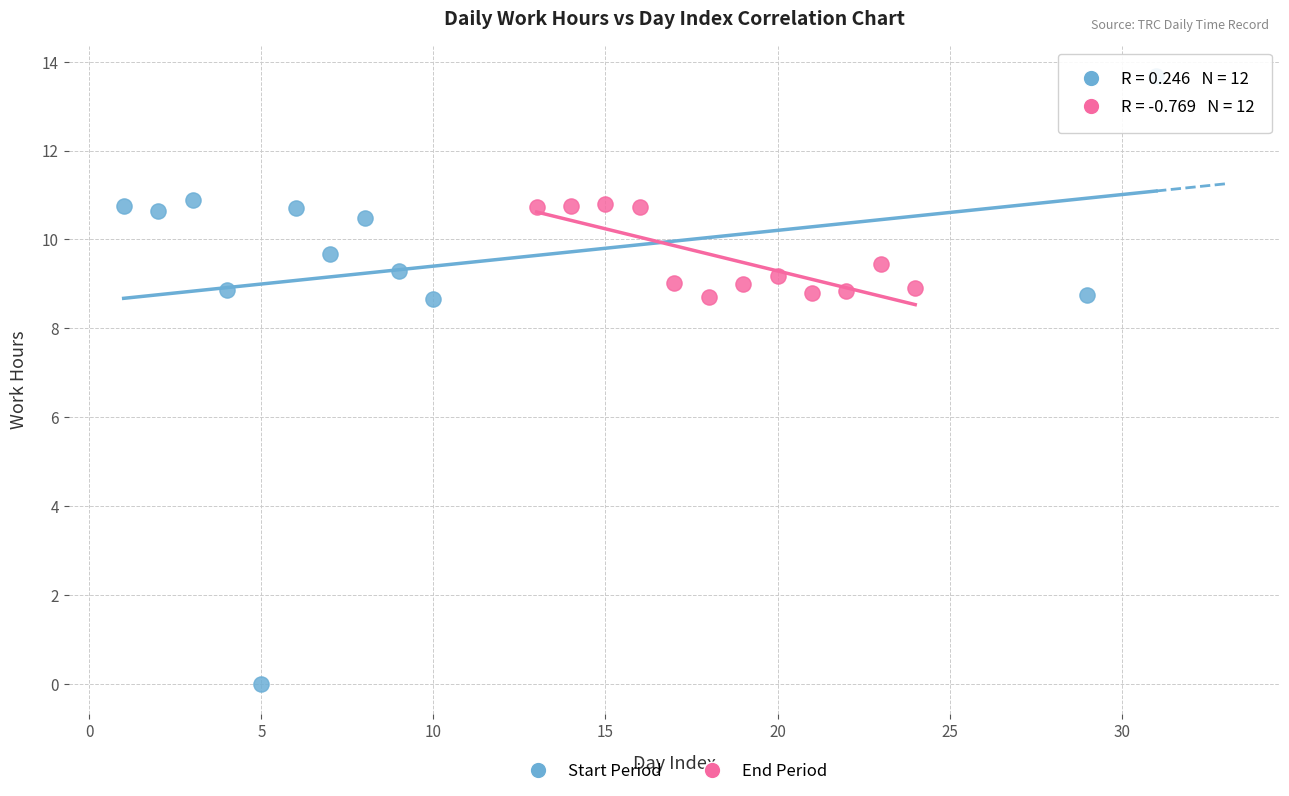

What are all the series names shown in the legend?

Start Period, End Period